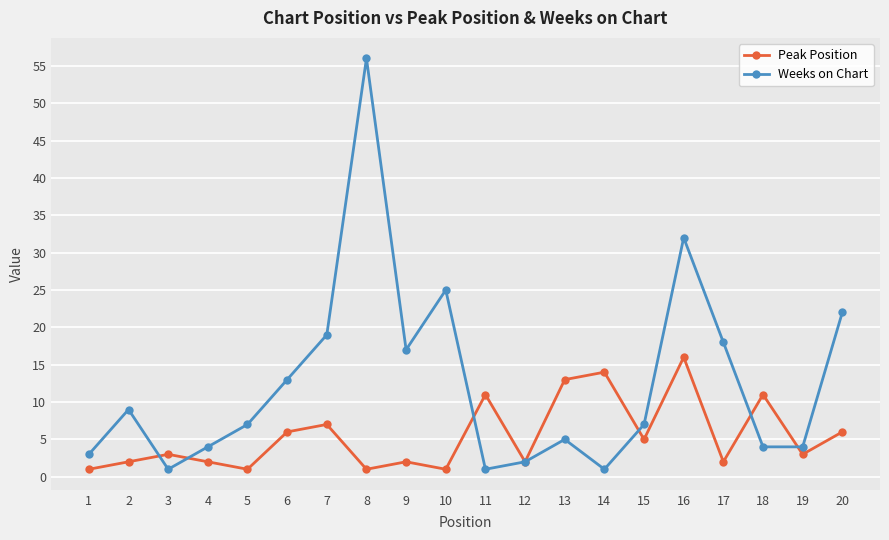

What is the sum of the Weeks on Chart values at 18 and 10?

29